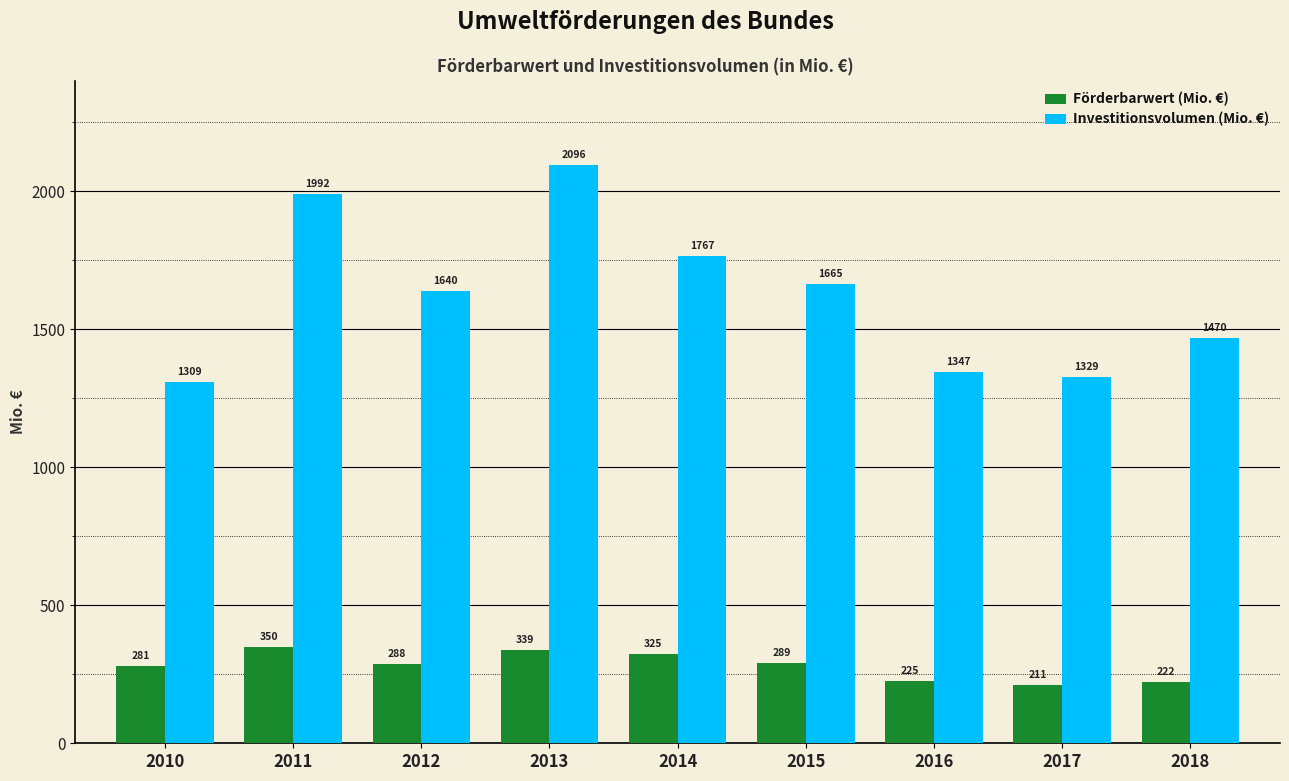

What is the minimum value for Investitionsvolumen (Mio. €)?

1309.2